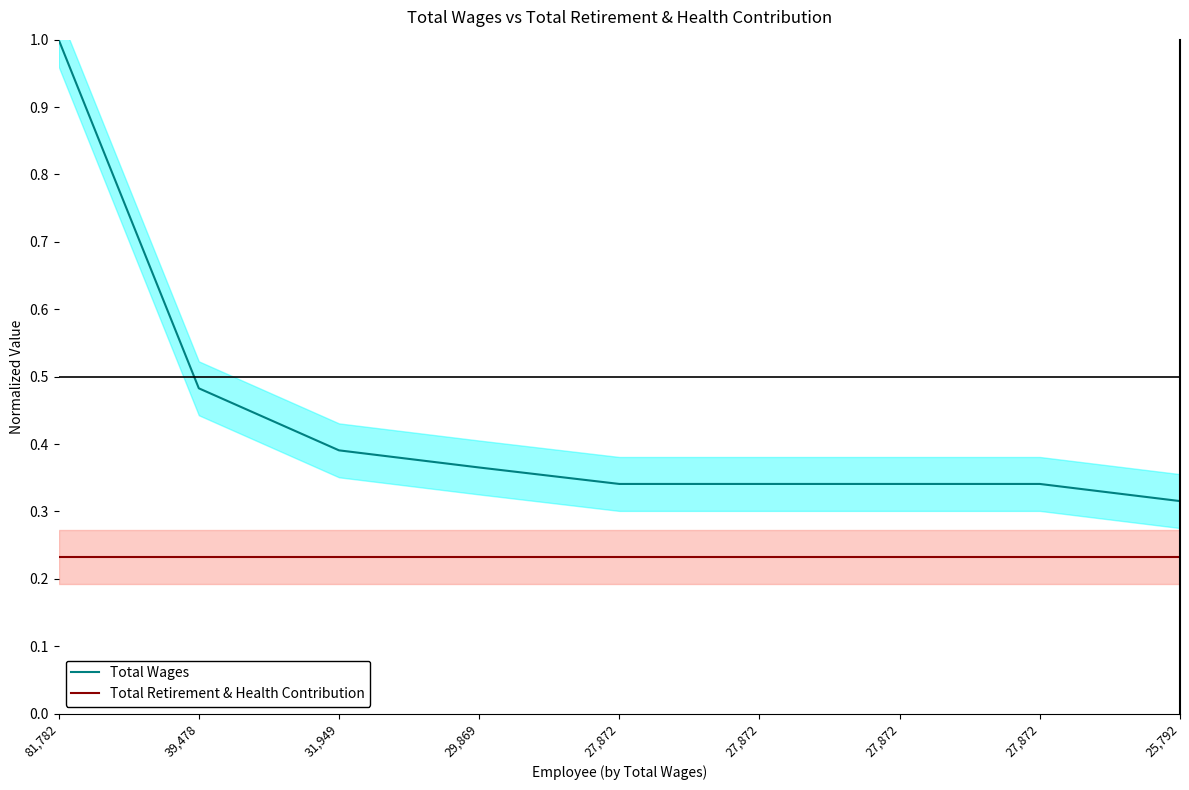

The value of Total Wages at 39,478 is 0.1. True or false?

False